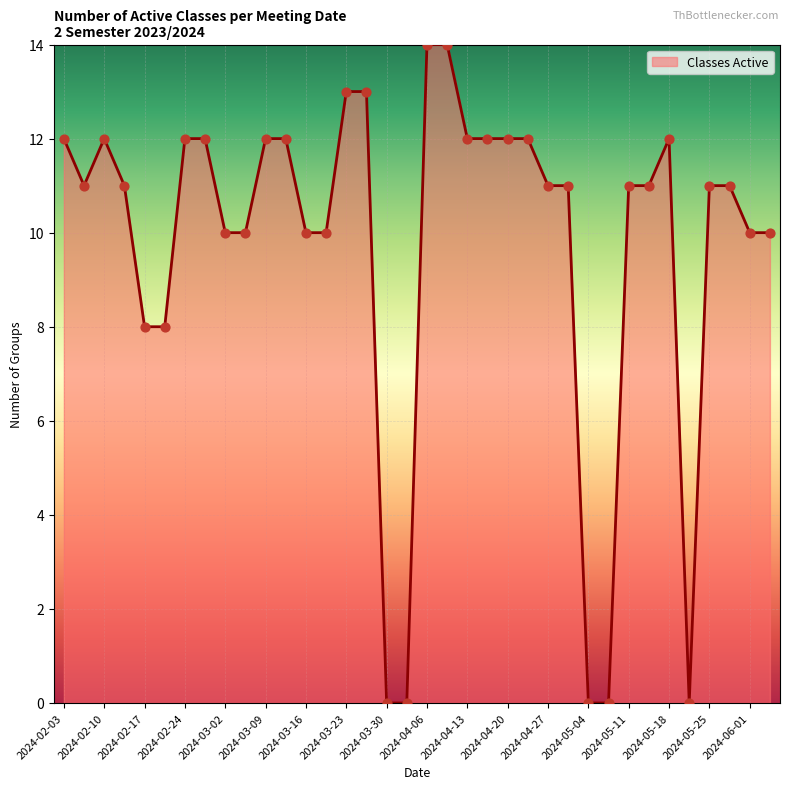

What is the difference between the maximum and minimum values?

14